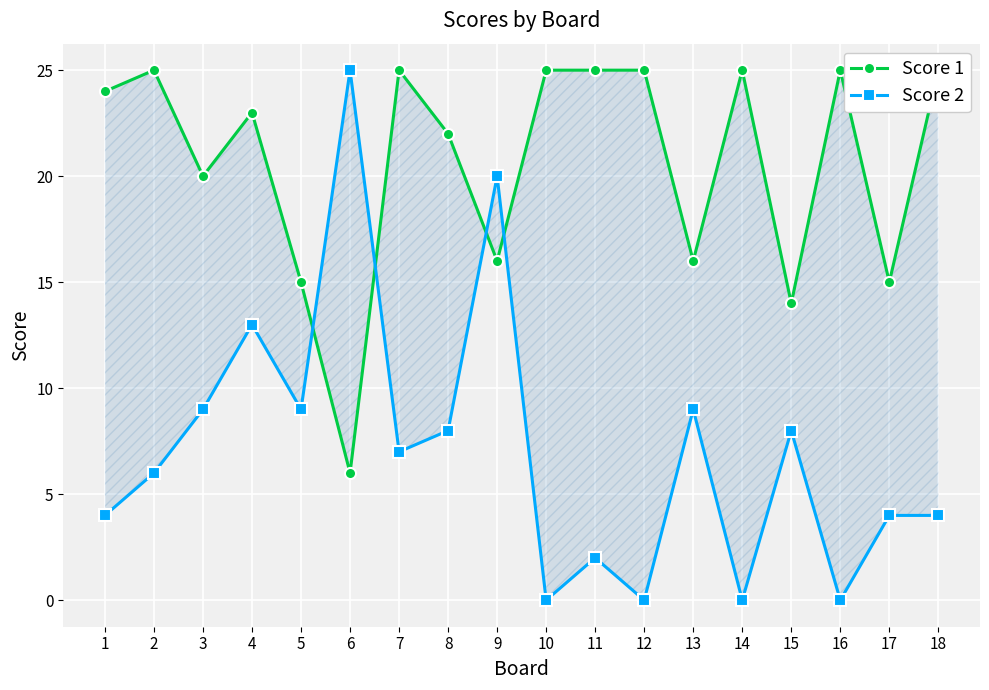

How many intersections are there between Score 2 and Score 1?

4